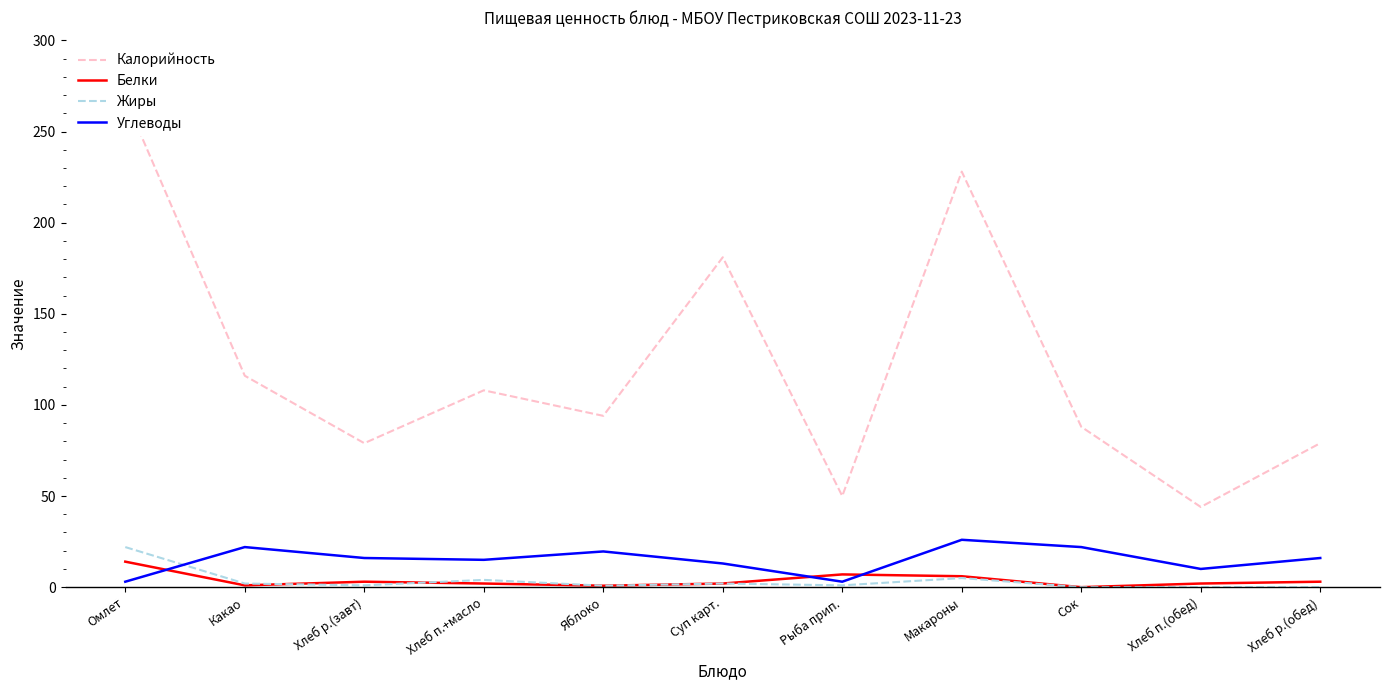

Reading left to right, extract all data points from this chart.

Калорийность: Омлет=268.0	Какао=116.0	Хлеб р.(завт)=79.0	Хлеб п.+масло=108.0	Яблоко=94.0	Суп карт.=181.0	Рыба прип.=50.0	Макароны=228.0	Сок=88.0	Хлеб п.(обед)=44.0	Хлеб р.(обед)=79.0
Белки: Омлет=14.0	Какао=1.0	Хлеб р.(завт)=3.0	Хлеб п.+масло=2.0	Яблоко=0.8	Суп карт.=2.0	Рыба прип.=7.0	Макароны=6.0	Сок=0.0	Хлеб п.(обед)=2.0	Хлеб р.(обед)=3.0
Жиры: Омлет=22.0	Какао=2.0	Хлеб р.(завт)=1.0	Хлеб п.+масло=4.0	Яблоко=0.8	Суп карт.=2.0	Рыба прип.=1.0	Макароны=5.0	Сок=0.0	Хлеб п.(обед)=0.0	Хлеб р.(обед)=0.0
Углеводы: Омлет=3.0	Какао=22.0	Хлеб р.(завт)=16.0	Хлеб п.+масло=15.0	Яблоко=19.6	Суп карт.=13.0	Рыба прип.=3.0	Макароны=26.0	Сок=22.0	Хлеб п.(обед)=10.0	Хлеб р.(обед)=16.0